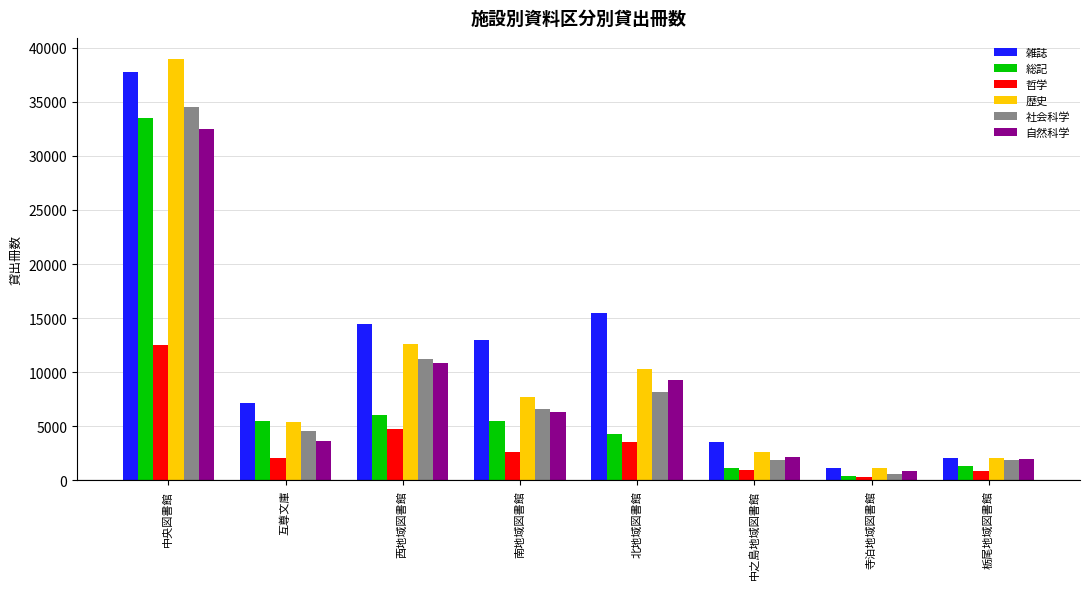

How many values in the 社会科学 series are below 6584?

4